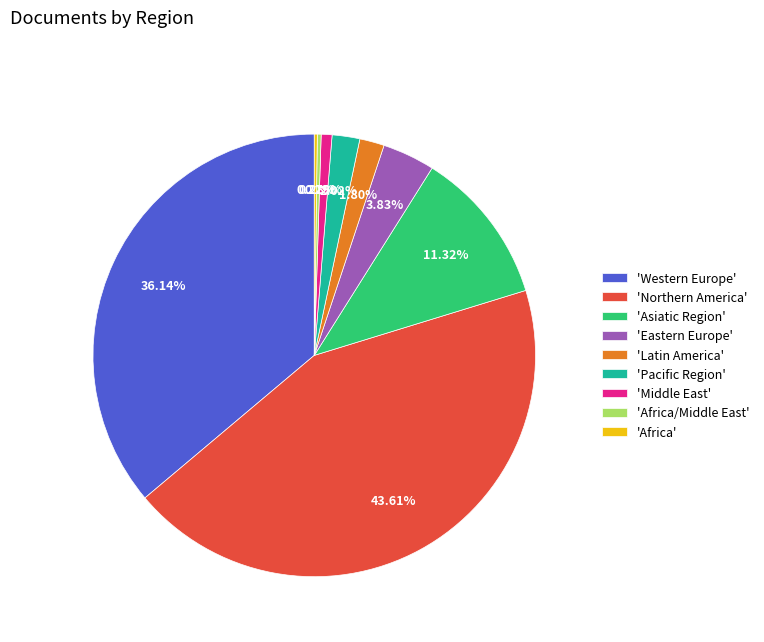

Which slice is the largest?

'Northern America'